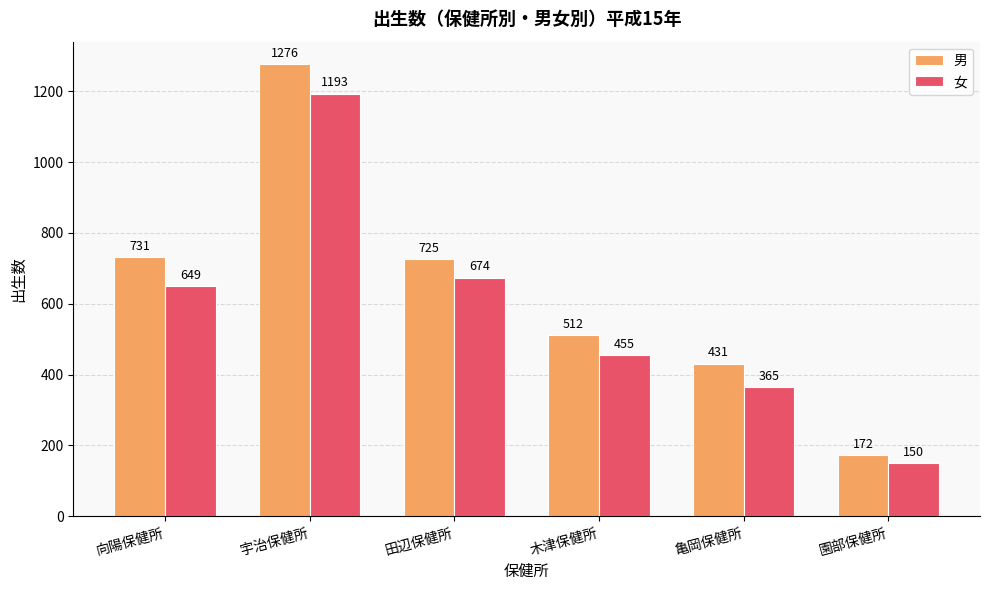

What is the difference between the second highest and minimum values in the 男 series?

559